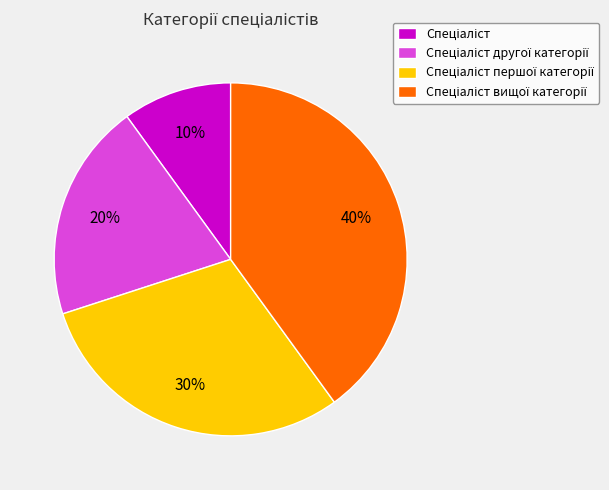

Does any single category account for the majority?

No